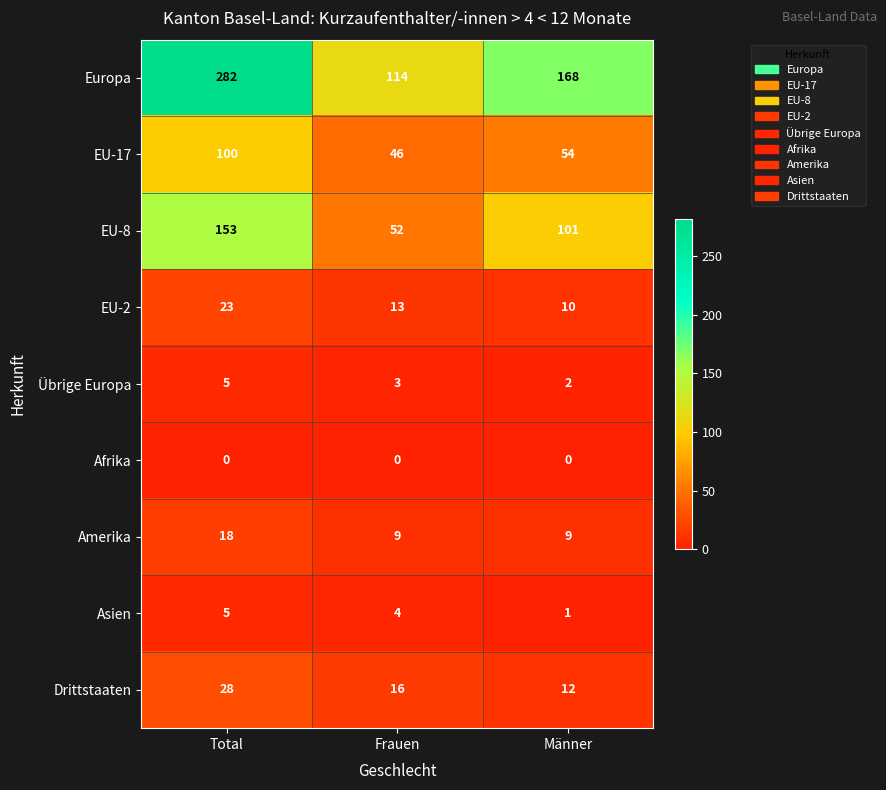

Between Total and Männer, which series saw the biggest shift?

Europa